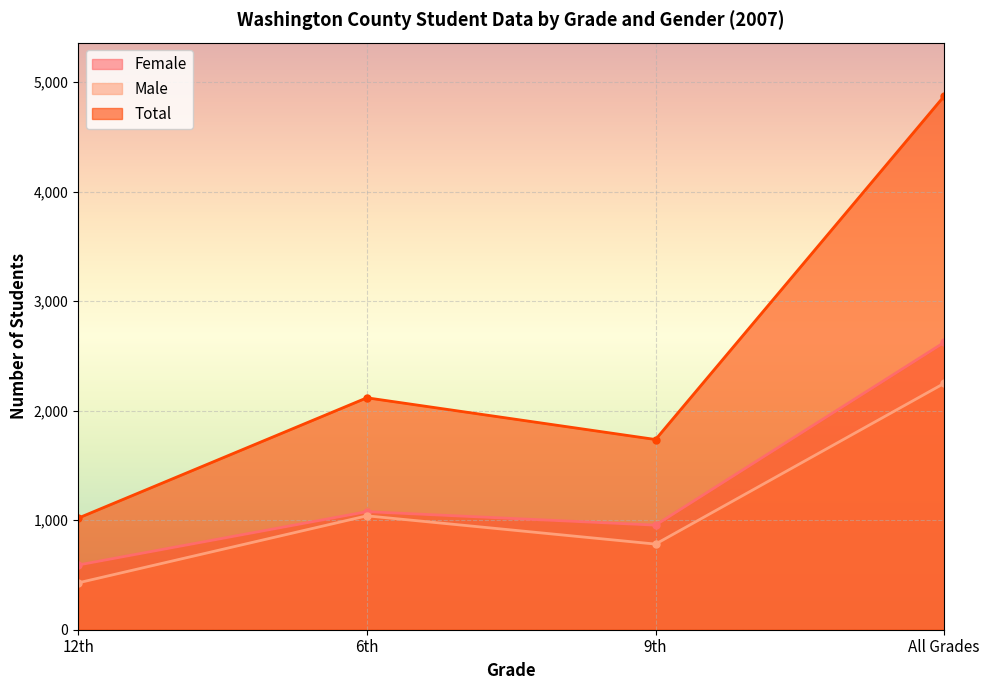

Reading right to left, list all the values displayed in this chart.

Female: All Grades=2624	9th=955	6th=1078	12th=591
Male: All Grades=2250	9th=782	6th=1040	12th=428
Total: All Grades=4874	9th=1737	6th=2118	12th=1019